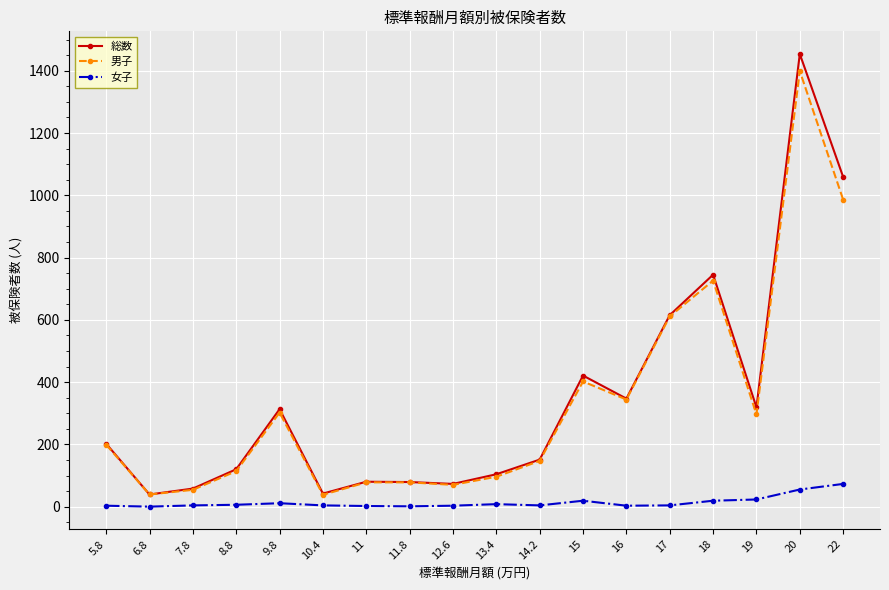

What is the greatest value displayed?

1454